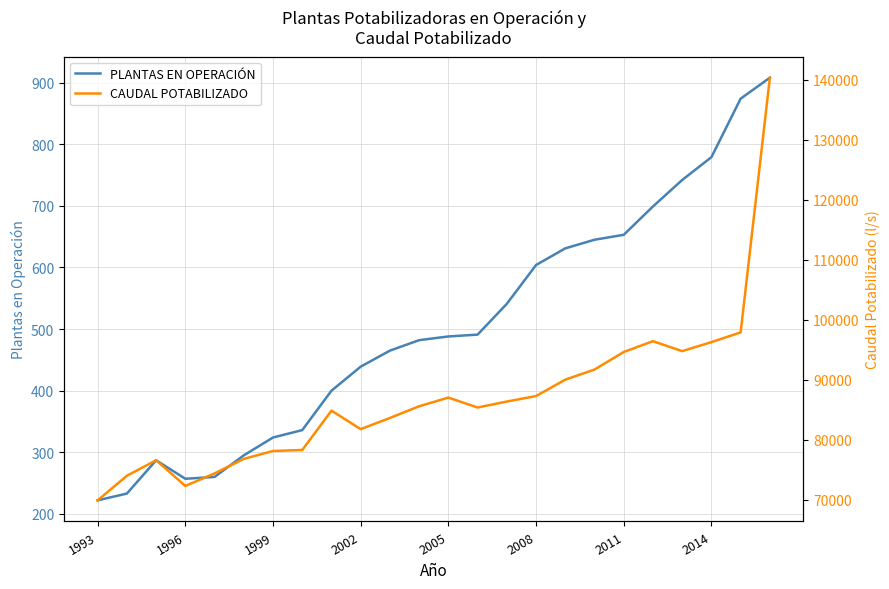

True or false: PLANTAS EN OPERACIÓN has a value of 324 at 1999.

True